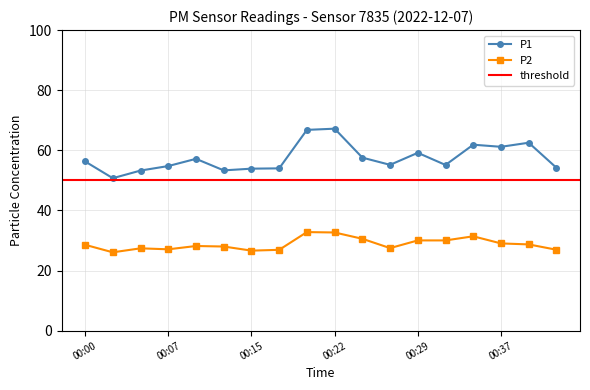

True or false: P2 and P1 cross at least once.

False